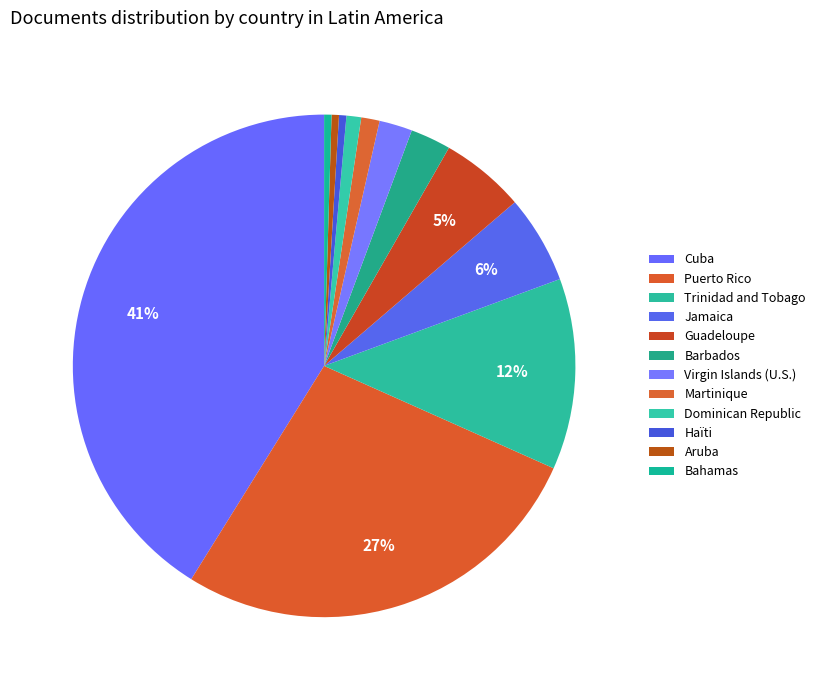

Combined, what portion of the pie is Bahamas and Aruba?

0.9%